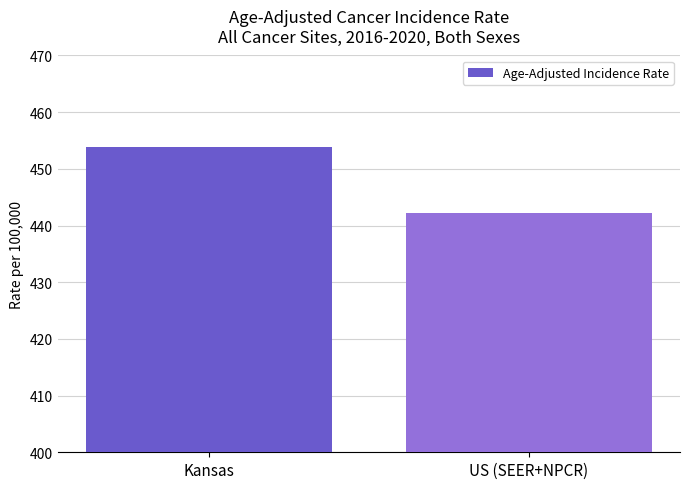

What is the label of the 1st bar from the right?

US (SEER+NPCR)